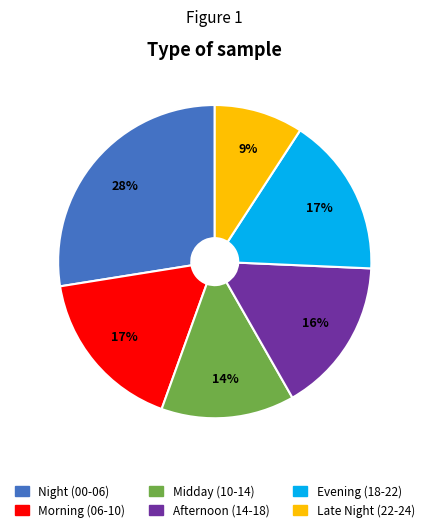

Is there a majority slice in this chart?

No